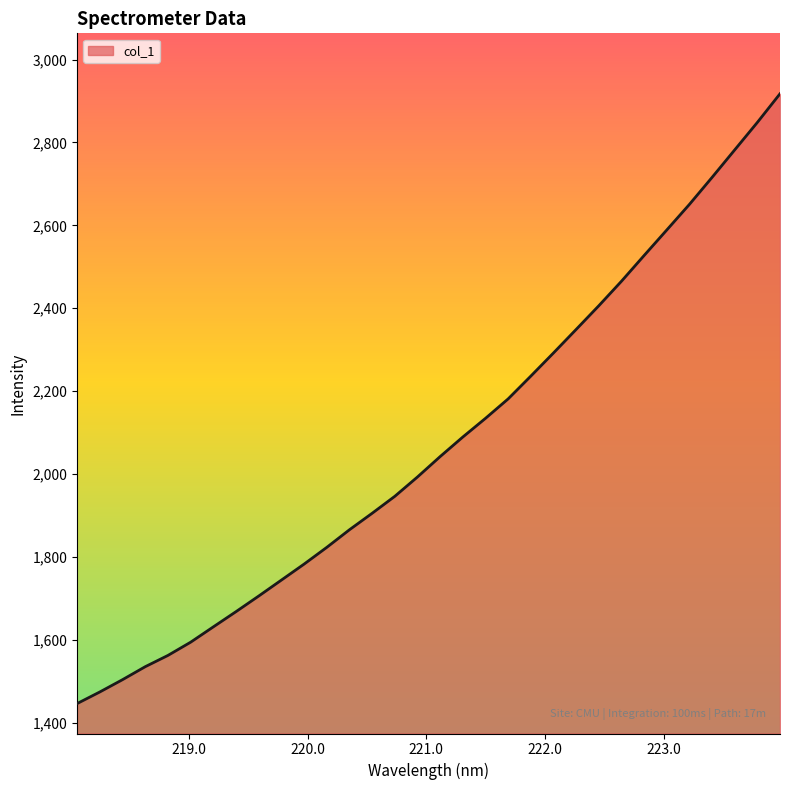

What is the difference between the maximum and minimum values?

1471.6